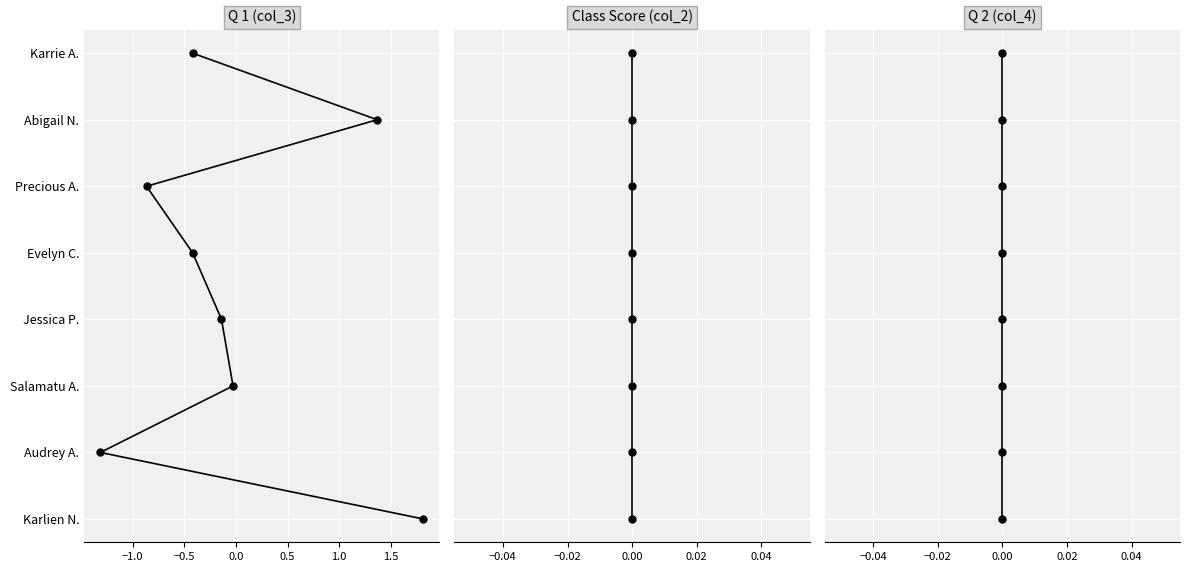

Reading left to right, what are all the values shown in this chart?

Q 1 (col_3): 0	1	2	3	4	5	6	7
Class Score (col_2): 0	1	2	3	4	5	6	7
Q 2 (col_4): 0	1	2	3	4	5	6	7